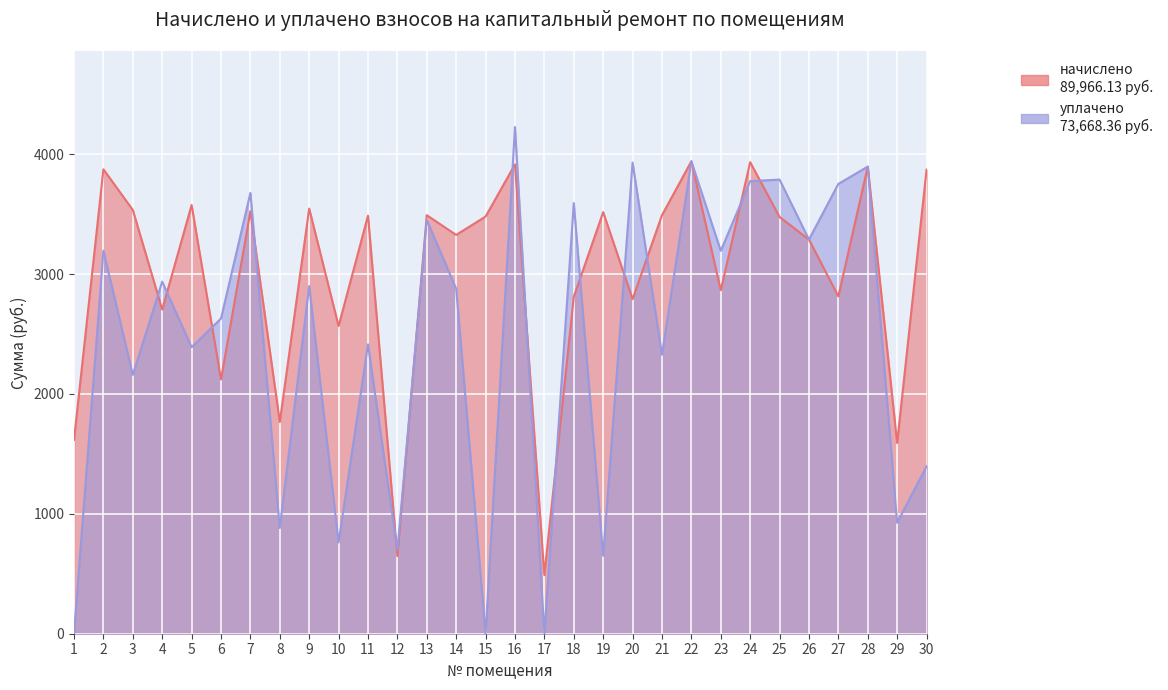

What is the value of the начислено point at the 3rd from the left?

3535.9